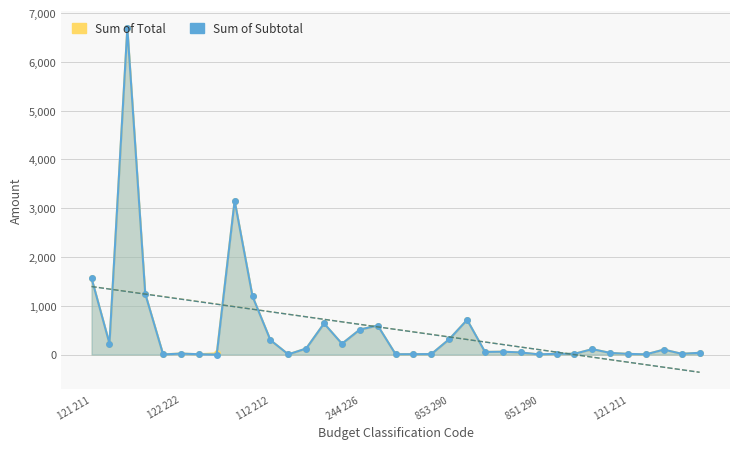

Reading left to right, what are all the values shown in this chart?

Sum of Total: 1562.3	226.1	6688.2	1246.5	6.3	20.0	6.8	25.0	3153.8	1191.8	296.4	4.0	123.8	637.9	221.6	512.2	595.4	6.6	8.2	10.0	315.0	710.7	54.0	58.3	43.0	4.1	15.9	15.2	111.3	33.6	14.1	4.2	101.5	15.5	36.2
Sum of Subtotal: 1562.3	226.1	6688.2	1246.5	2.8	20.0	6.8	0.0	3153.8	1191.8	296.4	4.0	123.8	637.9	221.6	512.2	594.9	6.6	8.2	10.0	315.0	710.7	54.0	58.3	43.0	4.1	15.9	15.2	111.3	33.6	14.1	4.2	101.5	15.5	36.2